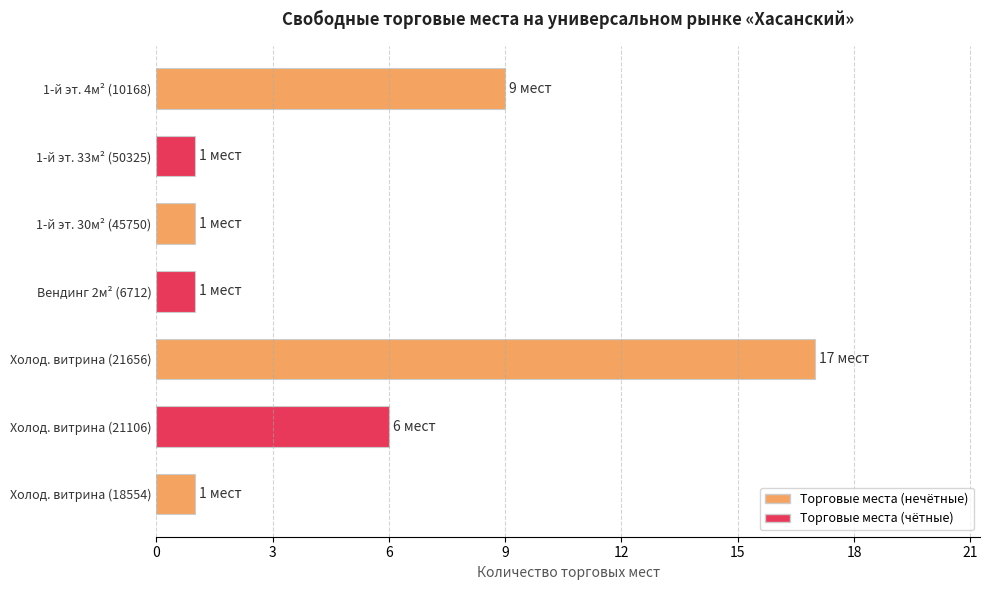

Reading top to bottom, what are all the values shown in this chart?

9	1	1	1	17	6	1